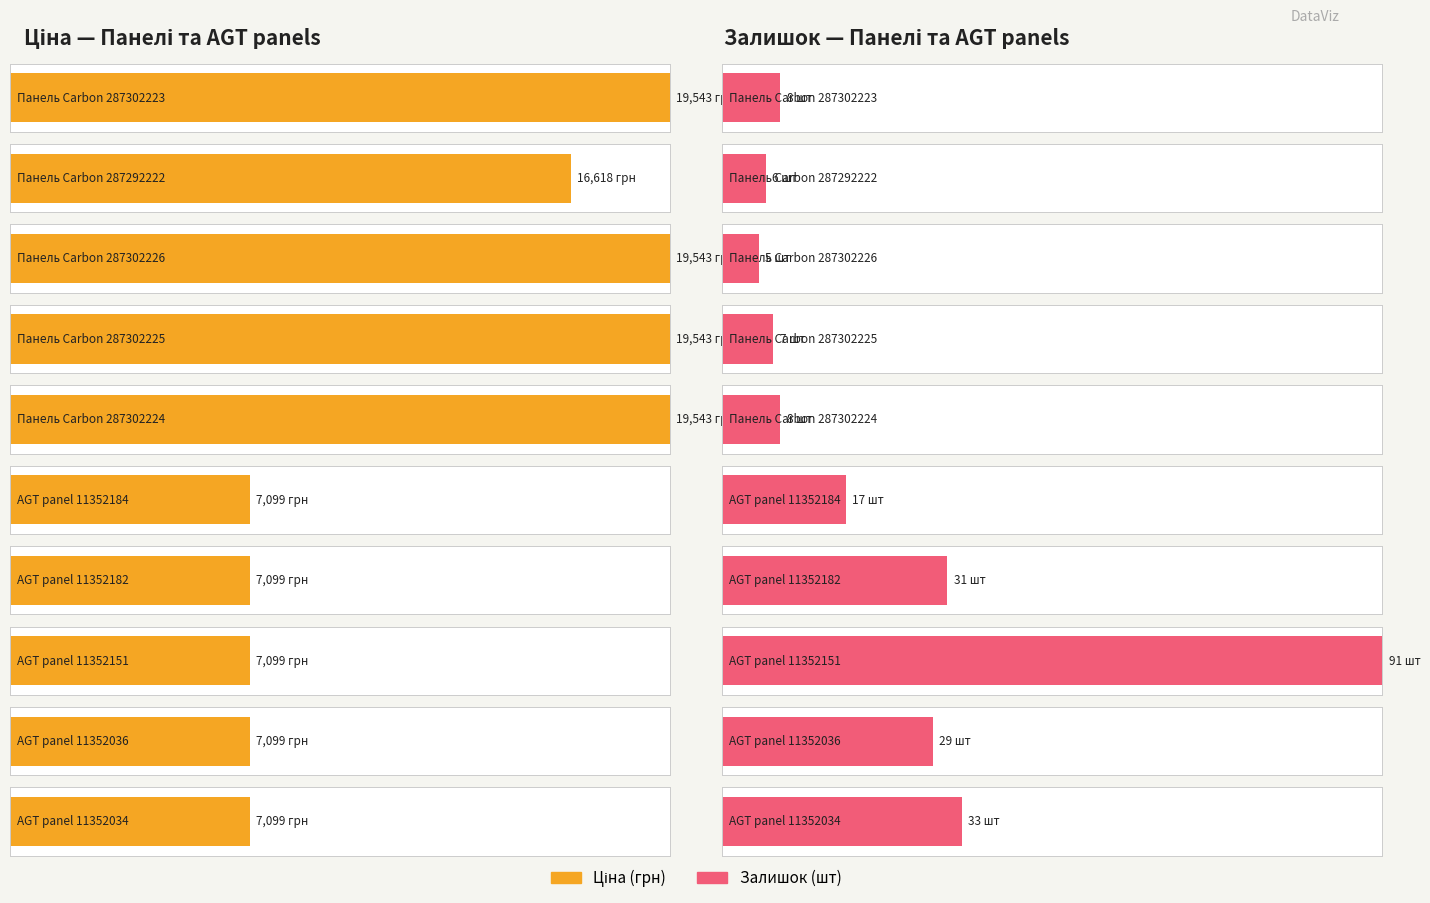

Reading left to right, list all the values displayed in this chart.

Ціна: 19542.7	16618.0	19542.7	19542.7	19542.7	7098.8	7098.8	7098.8	7098.8	7098.8
Залишок: 8.0	6.0	5.0	7.0	8.0	17.0	31.0	91.0	29.0	33.0